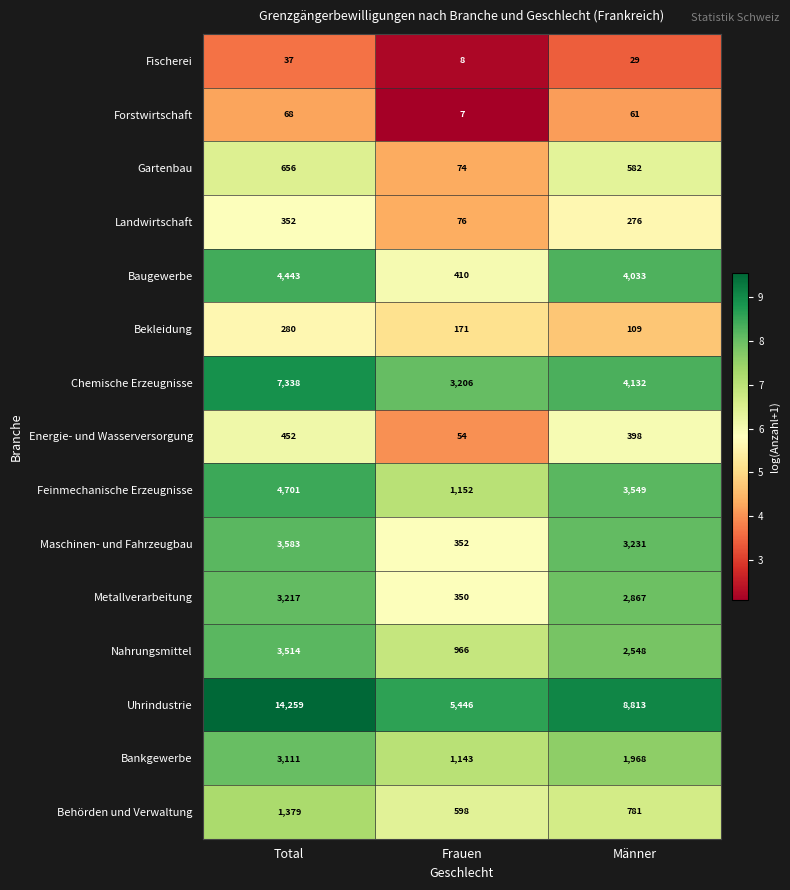

What value does the Fischerei series have at Männer?

29